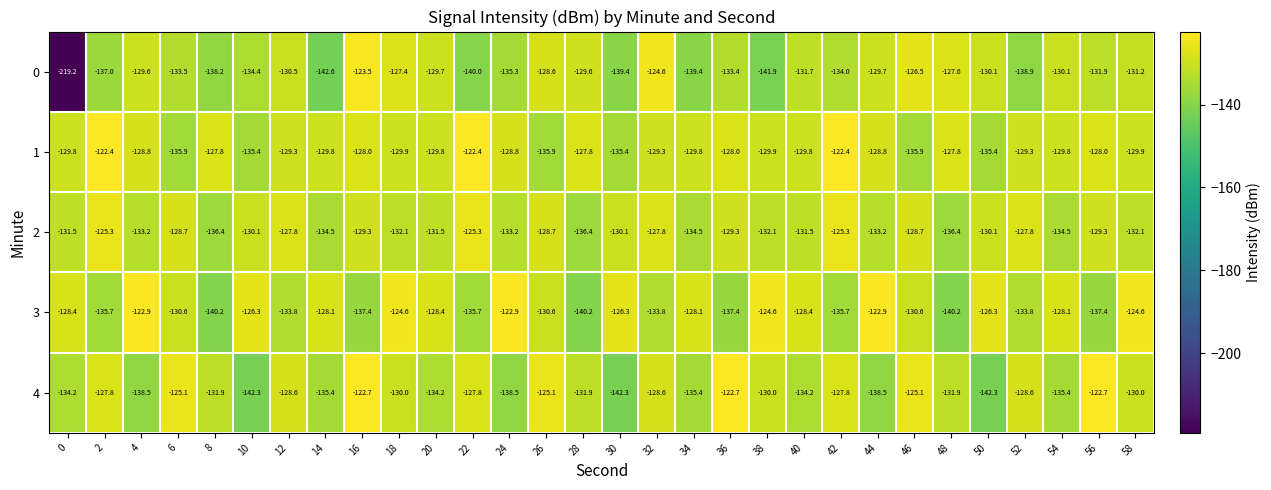

What is the difference between the 3 values at 48 and 18?

15.6